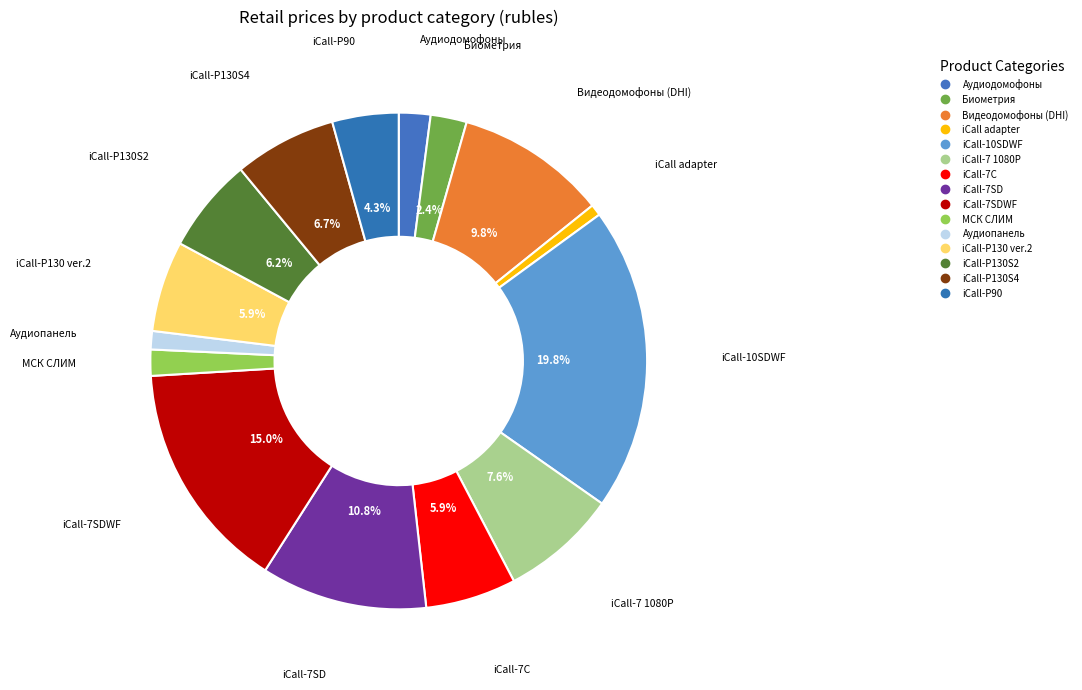

How many slices are in this pie chart?

15